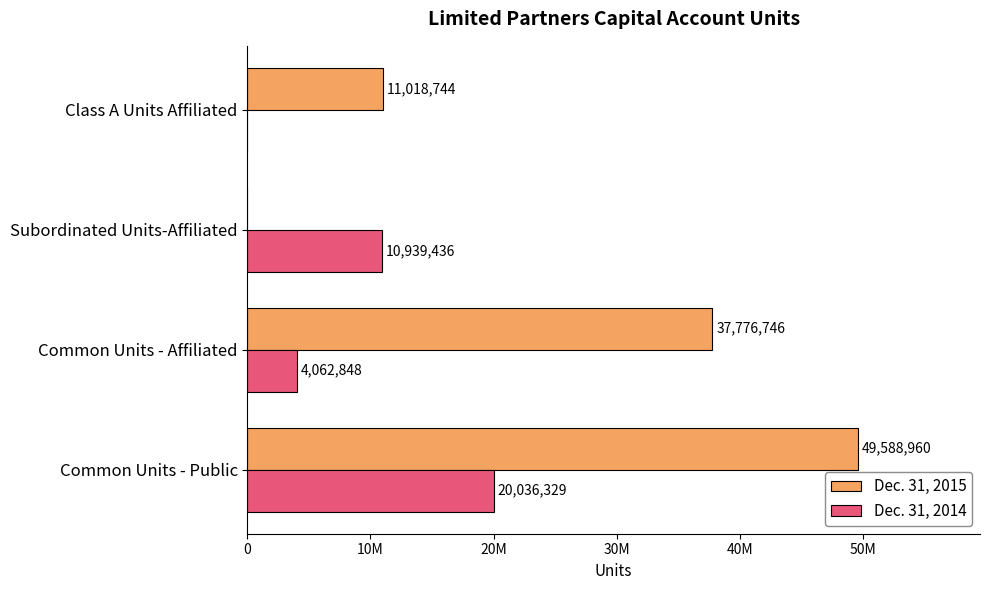

Reading left to right, extract all data points from this chart.

Dec. 31, 2015: 49588960	37776746	0	11018744
Dec. 31, 2014: 20036329	4062848	10939436	0